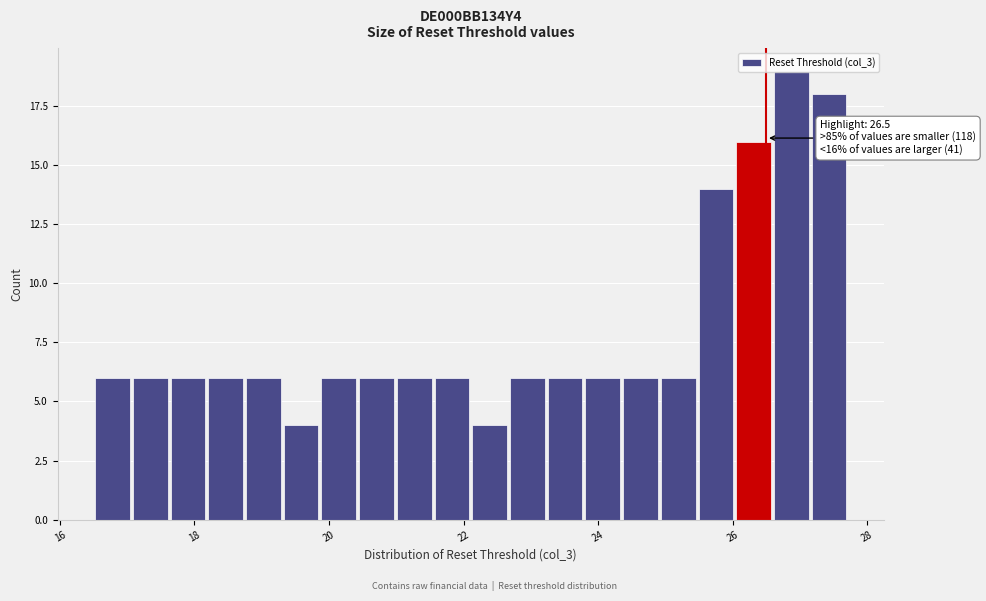

Read against the x-axis, roughly where is the centre of the tallest bar?

26.8